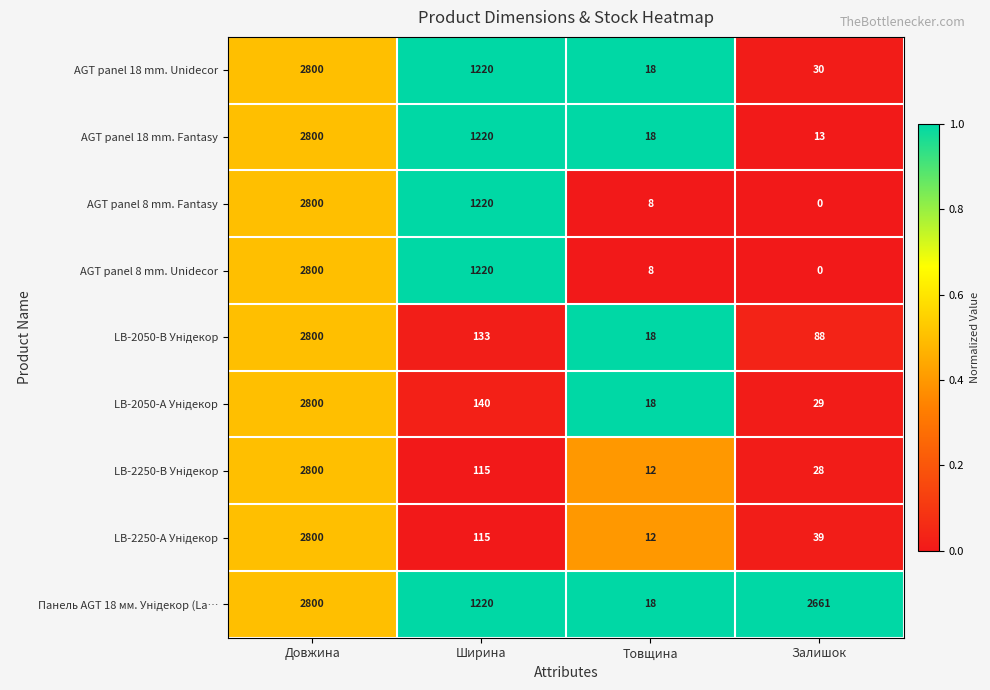

What is the sum of all AGT panel 18 mm. Unidecor values?

4068